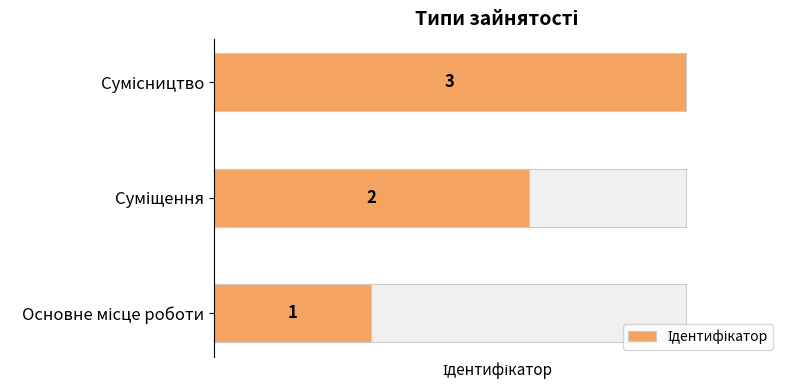

What is the greatest value displayed?

3